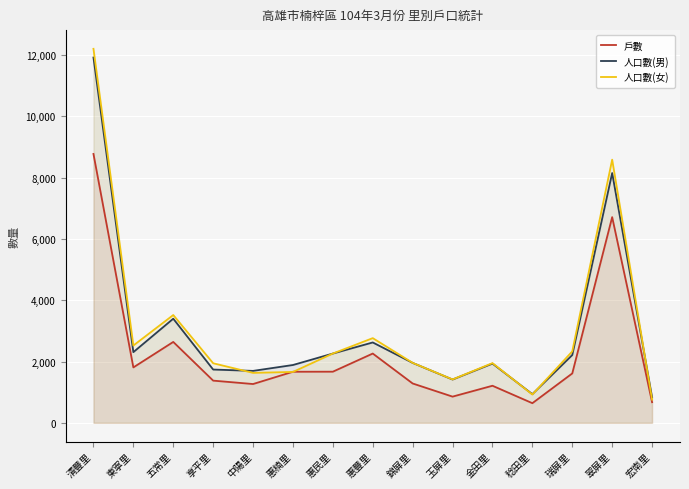

Which has a higher value, 東寧里 or 惠民里?

東寧里